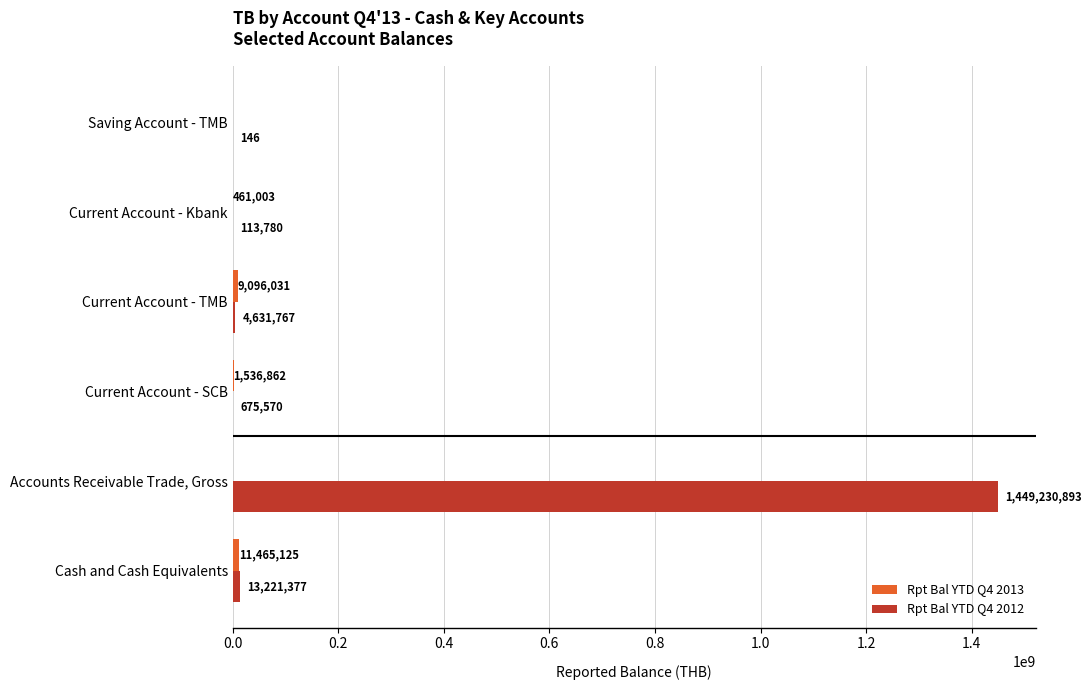

Which category has the highest value in the Rpt Bal YTD Q4 2012 series?

Accounts Receivable Trade, Gross